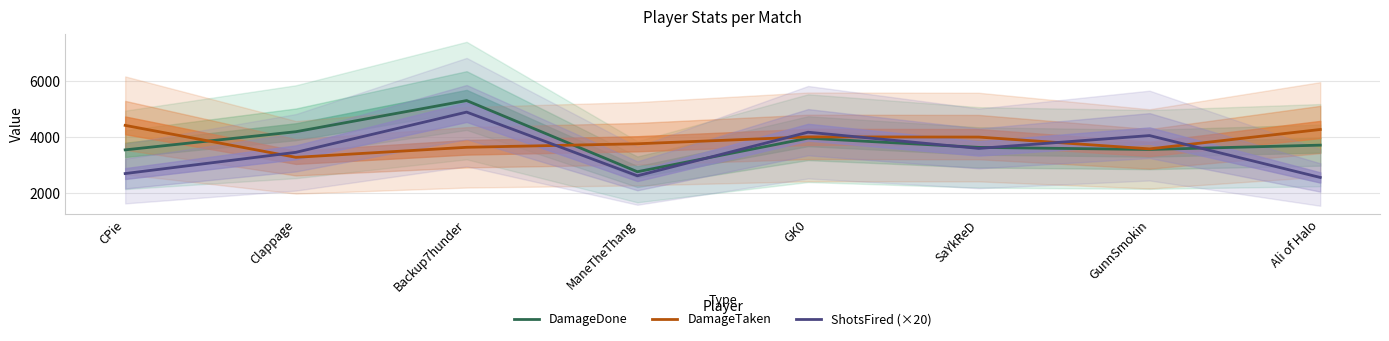

At CPie, list the series in order from largest to smallest.

DamageTaken, DamageDone, ShotsFired (×20)